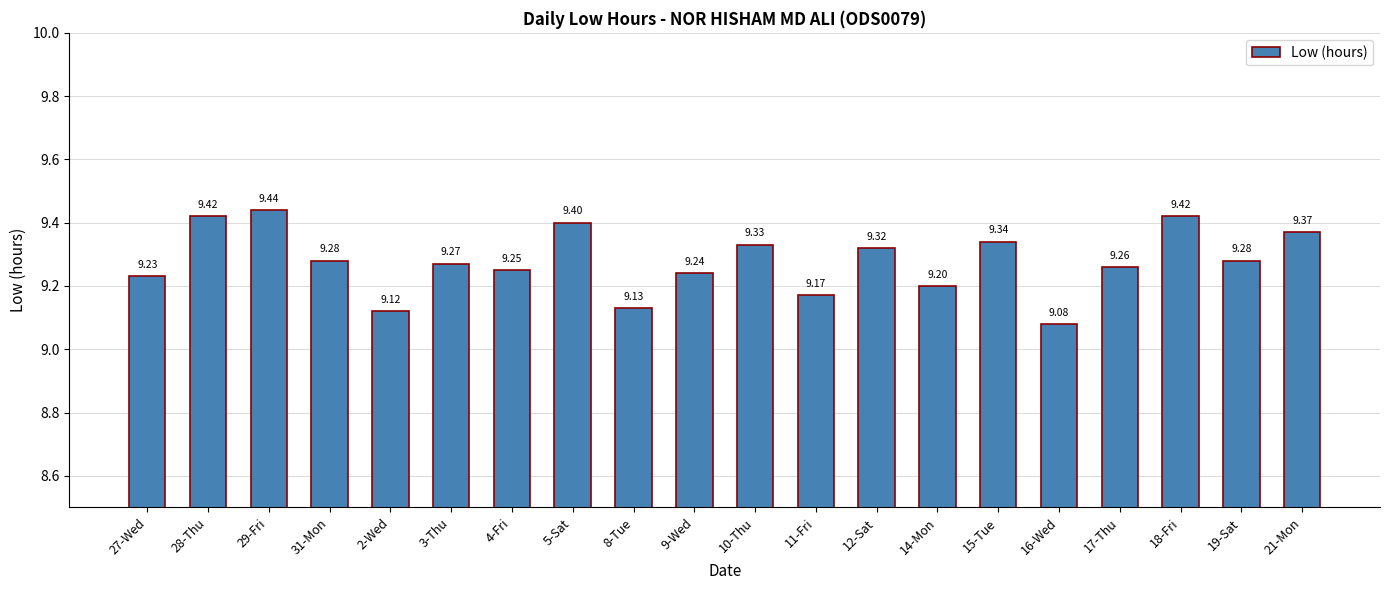

Which has a higher value, 29-Fri or 8-Tue?

29-Fri